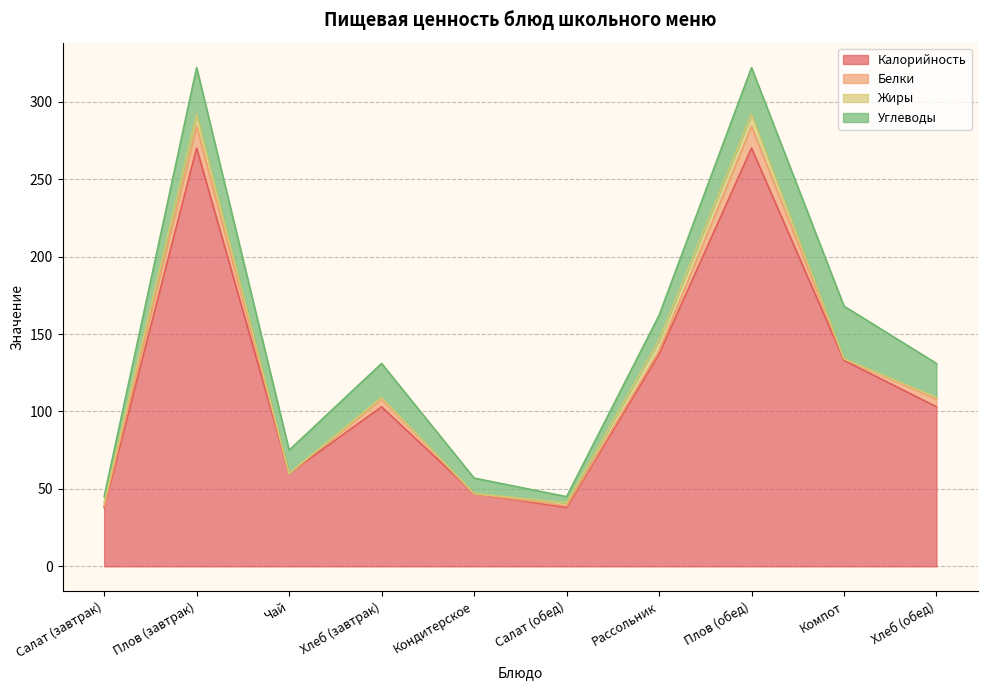

What is the spread (max minus min) of values at Компот?

133